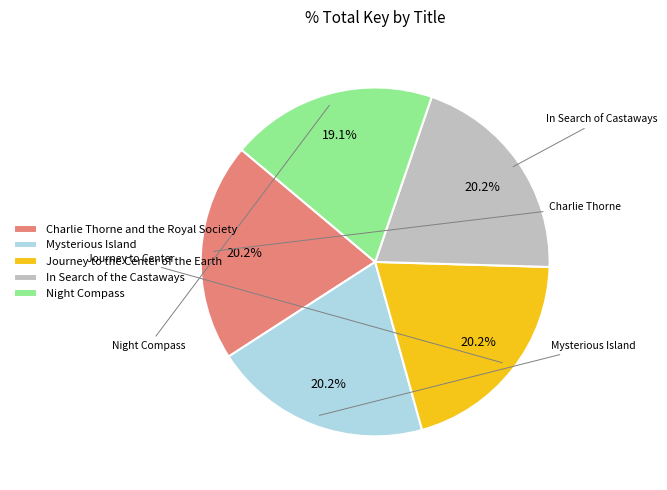

True or false: Journey to the Center of the Earth accounts for 30% of the total.

False